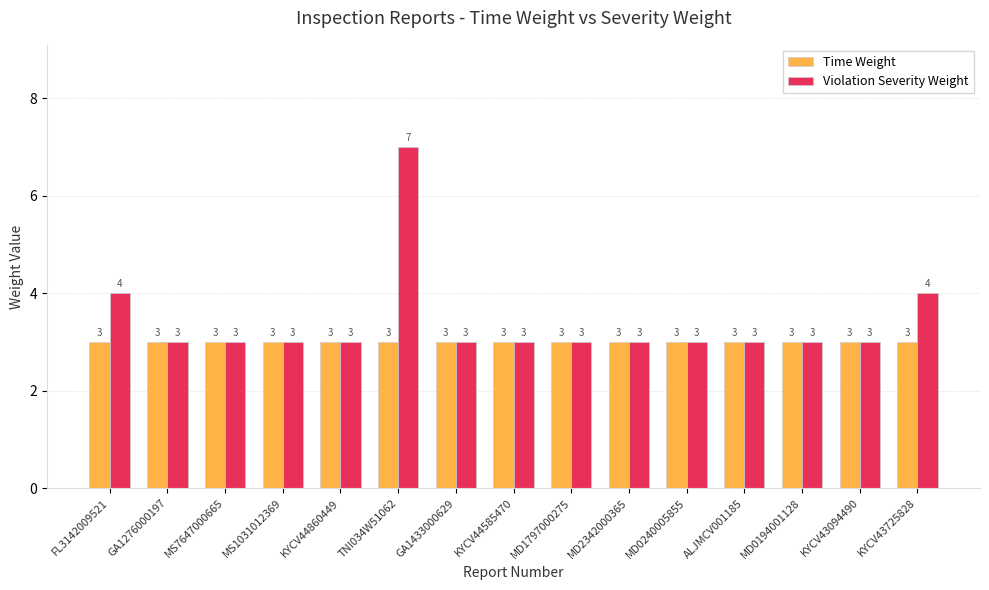

What value does the Violation Severity Weight series have at MS1031012369?

3